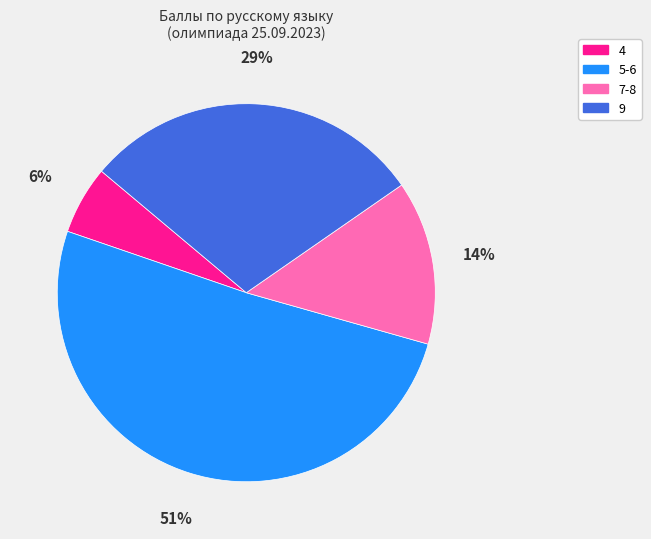

Does any single category account for the majority?

Yes